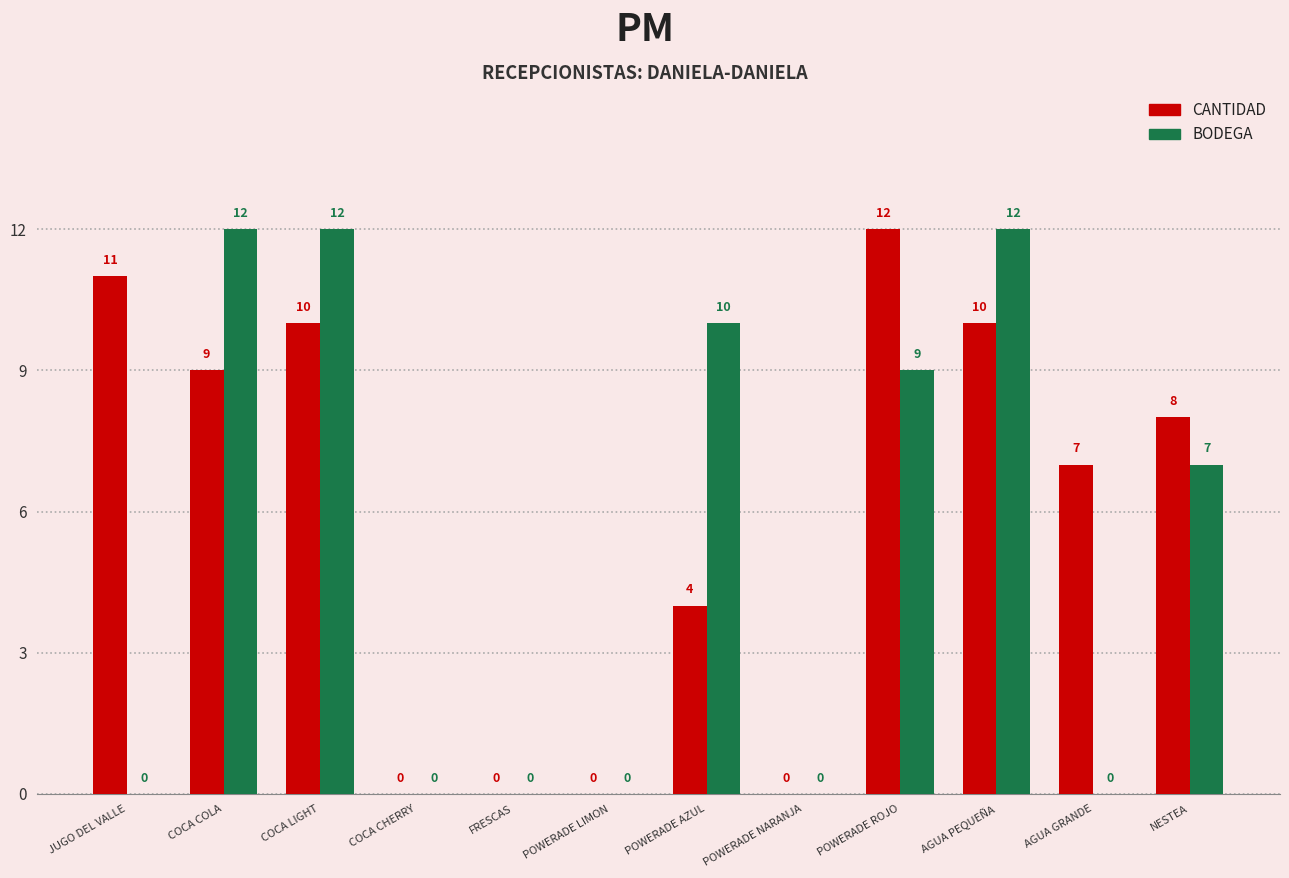

Are the bars grouped side by side (vs. stacked)?

Yes